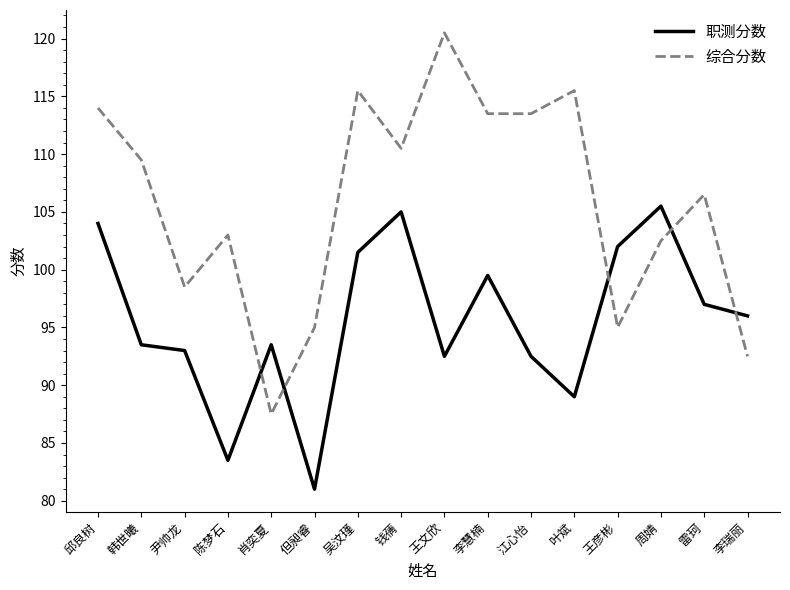

What is the difference between the maximum and minimum values in the 综合分数 series?

33.0